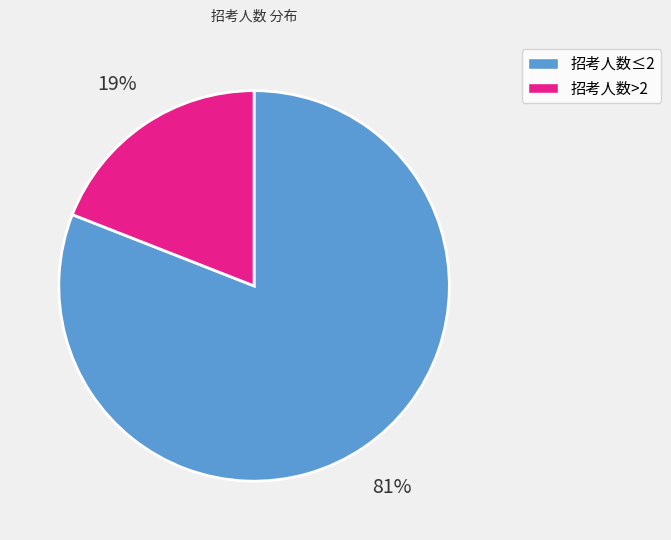

Does any single category account for the majority?

Yes